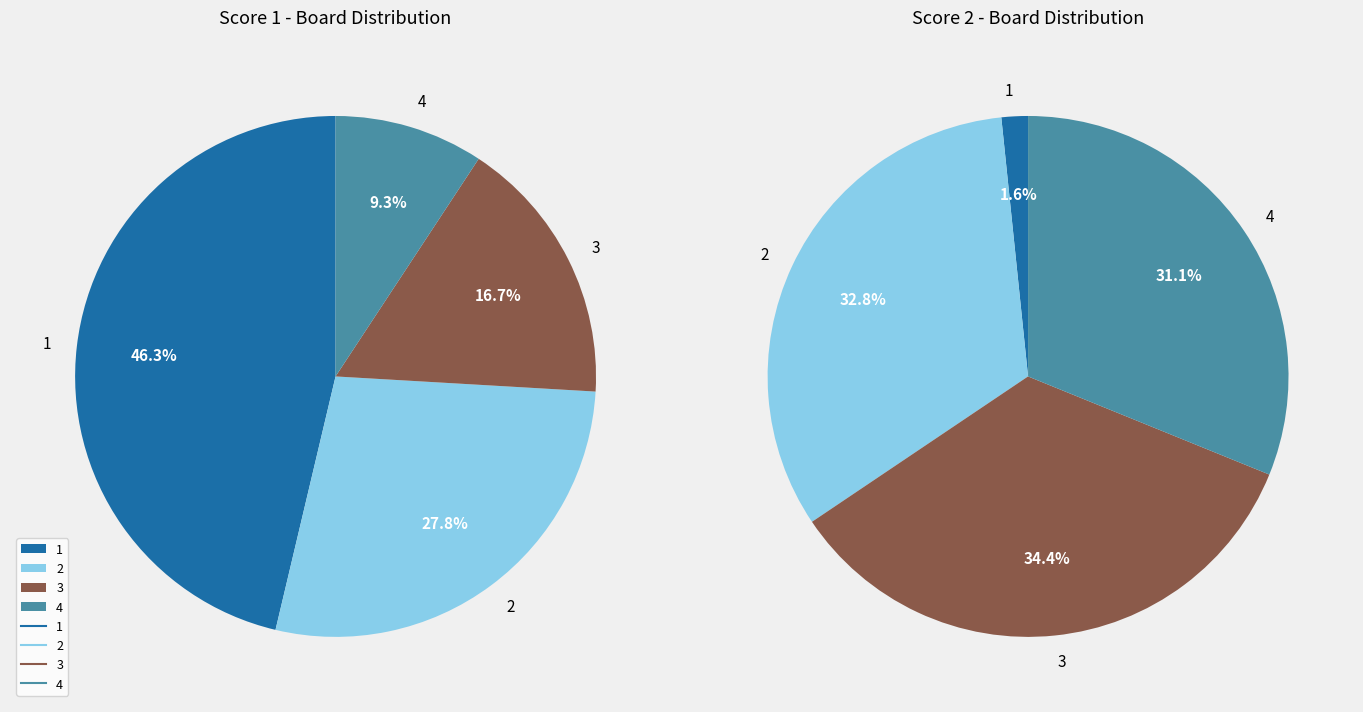

Does 3 account for over 50% of the chart?

No